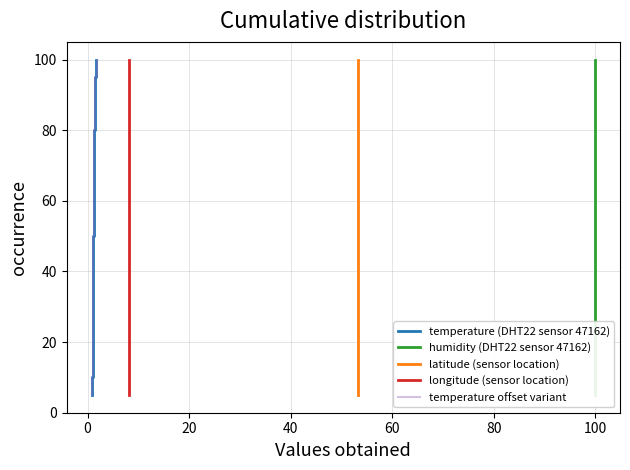

Reading left to right, transcribe all the data shown in this chart.

temperature (DHT22 sensor 47162): 5	10	15	20	25	30	35	40	45	50	55	60	65	70	75	80	85	90	95	100
humidity (DHT22 sensor 47162): 5	10	15	20	25	30	35	40	45	50	55	60	65	70	75	80	85	90	95	100
latitude (sensor location): 5	10	15	20	25	30	35	40	45	50	55	60	65	70	75	80	85	90	95	100
longitude (sensor location): 5	10	15	20	25	30	35	40	45	50	55	60	65	70	75	80	85	90	95	100
temperature offset variant: 5	10	15	20	25	30	35	40	45	50	55	60	65	70	75	80	85	90	95	100